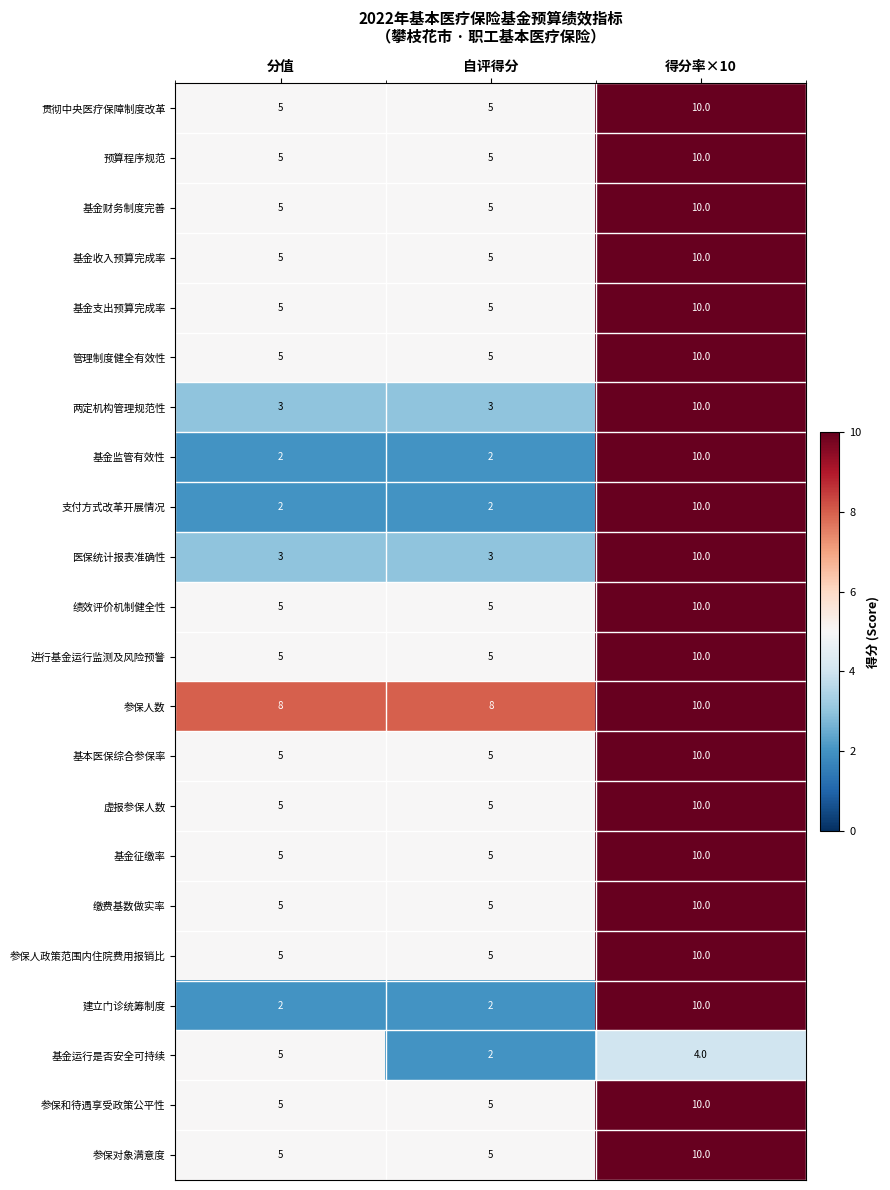

How many categories are shown in the chart?

3